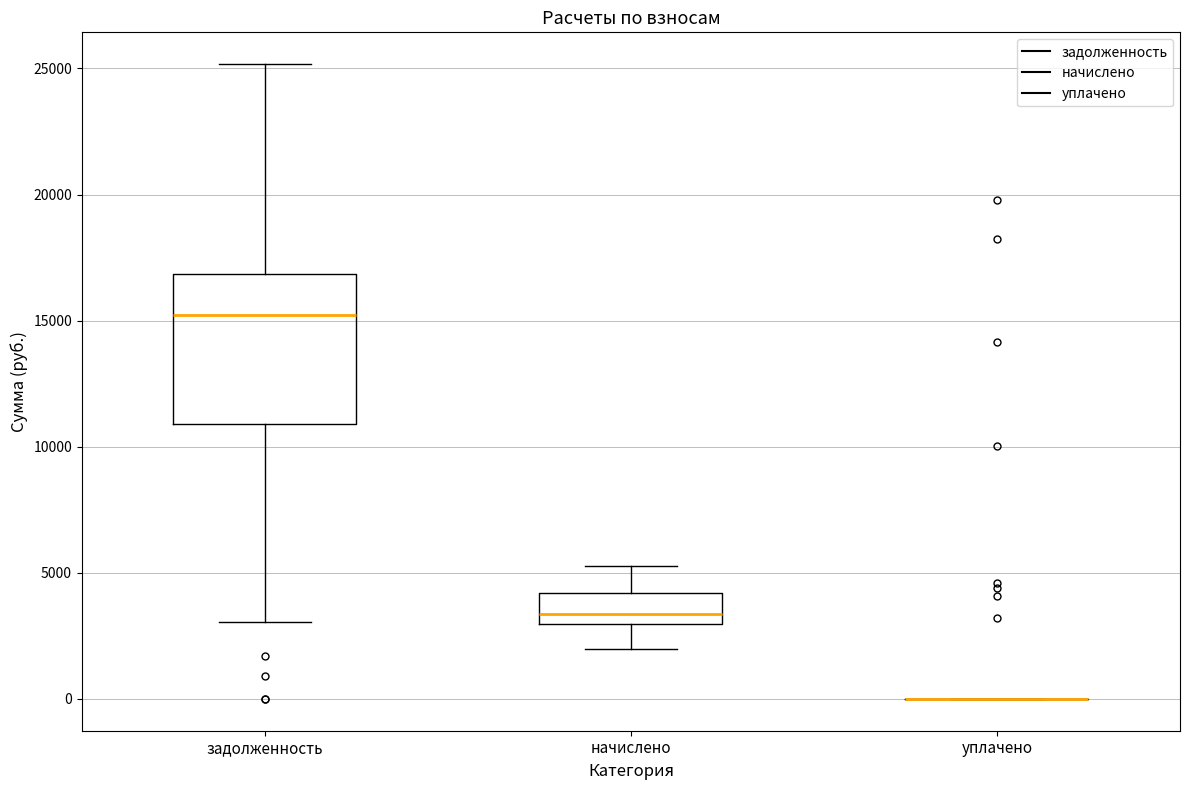

Reading left to right, read every box against the y-axis: the position of its median line, the range the box covers, and the ends of its whiskers. The values are not printed on the chart, so give them approximately, as read against the axis.

задолженность: median 15000, box 11000 to 17000, whiskers 3000 to 25000
начислено: median 3500, box 3000 to 4000, whiskers 2000 to 5500
уплачено: box collapsed to a line at 0, whiskers 0 to 0